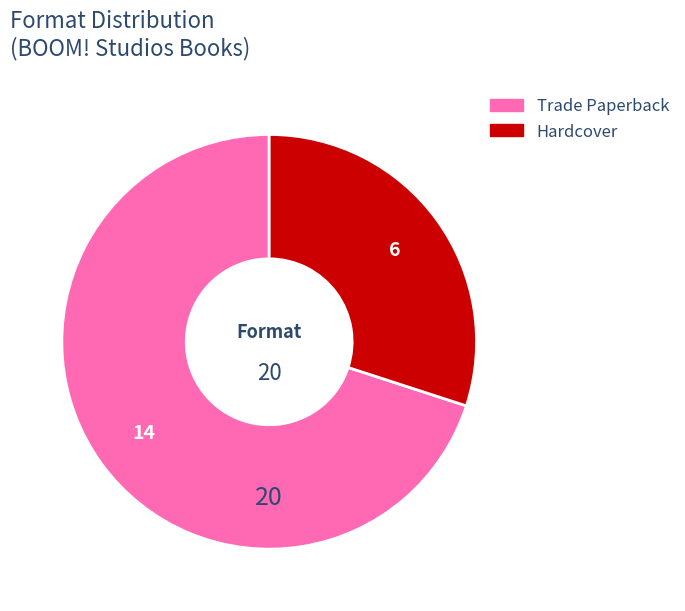

Does any single category account for the majority?

Yes